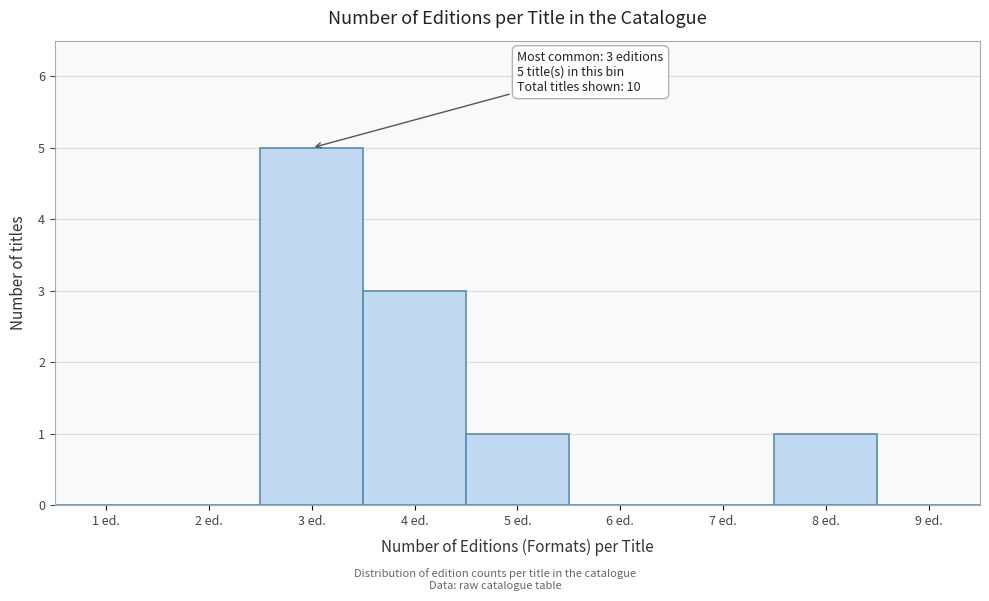

Reading right to left, transcribe all the data shown in this chart.

9 ed.=0	8 ed.=1	7 ed.=0	6 ed.=0	5 ed.=1	4 ed.=3	3 ed.=5	2 ed.=0	1 ed.=0